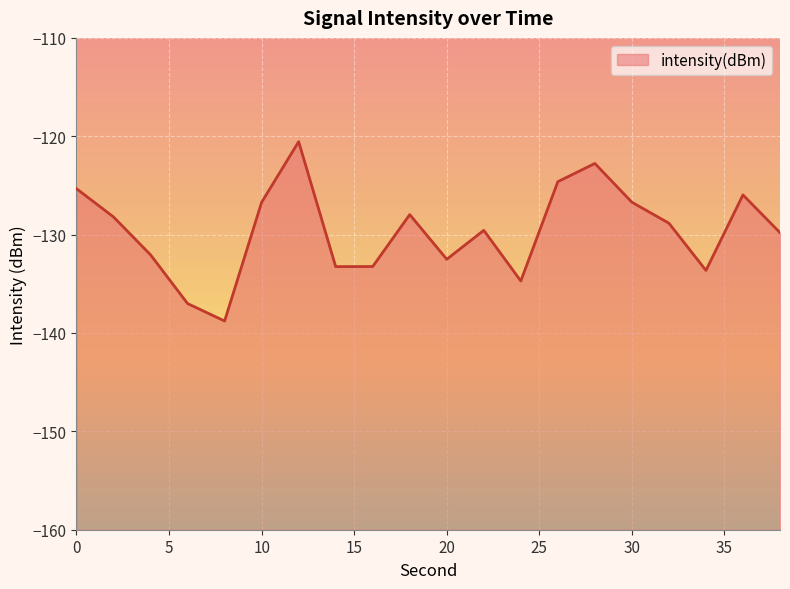

The chart shows a value of -67.4 at 6. True or false?

False